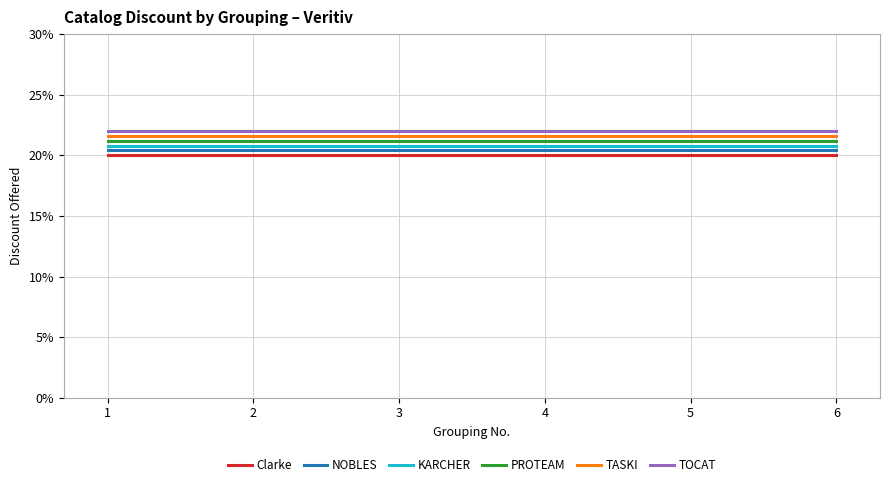

Does the chart have visible grid lines?

Yes